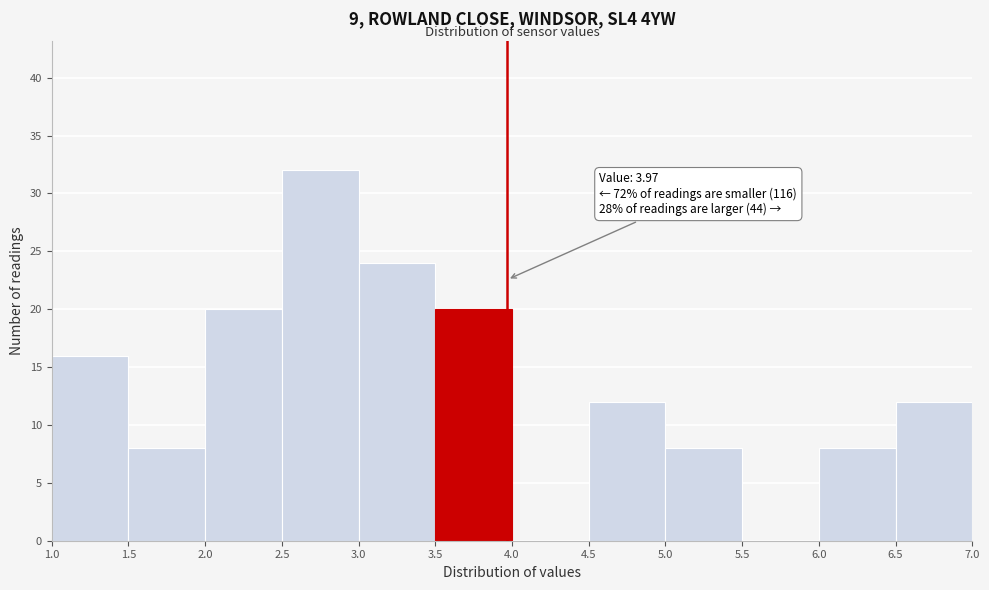

Over which range of the x-axis is the bar tallest?

2.5 to 3.0